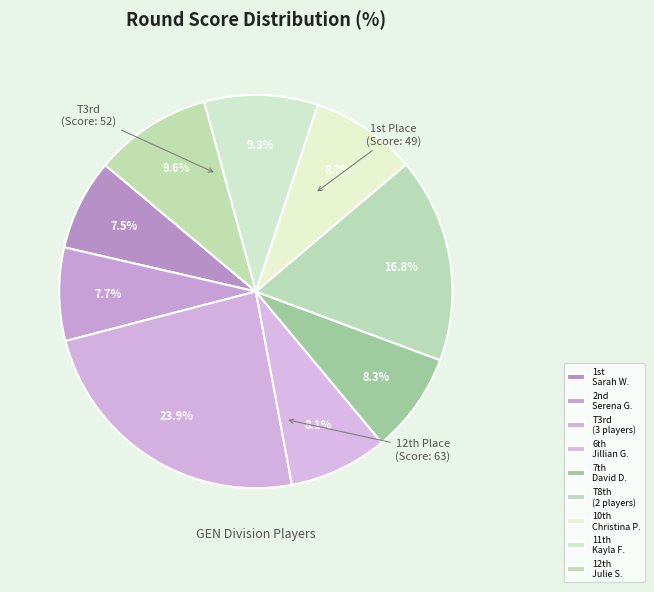

Which slice is the largest?

T3rd (3 players)